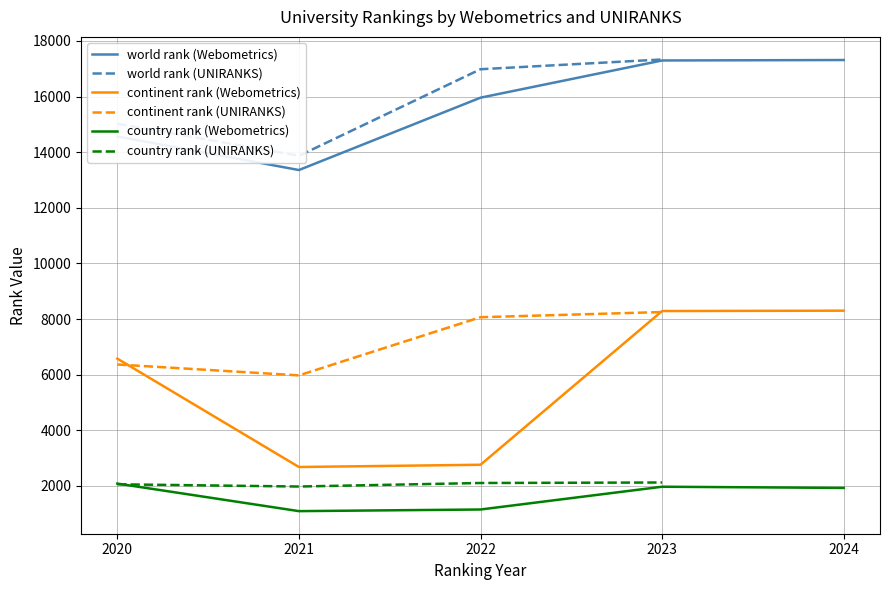

The value of continent rank (Webometrics) at 2024 is 8301. True or false?

True